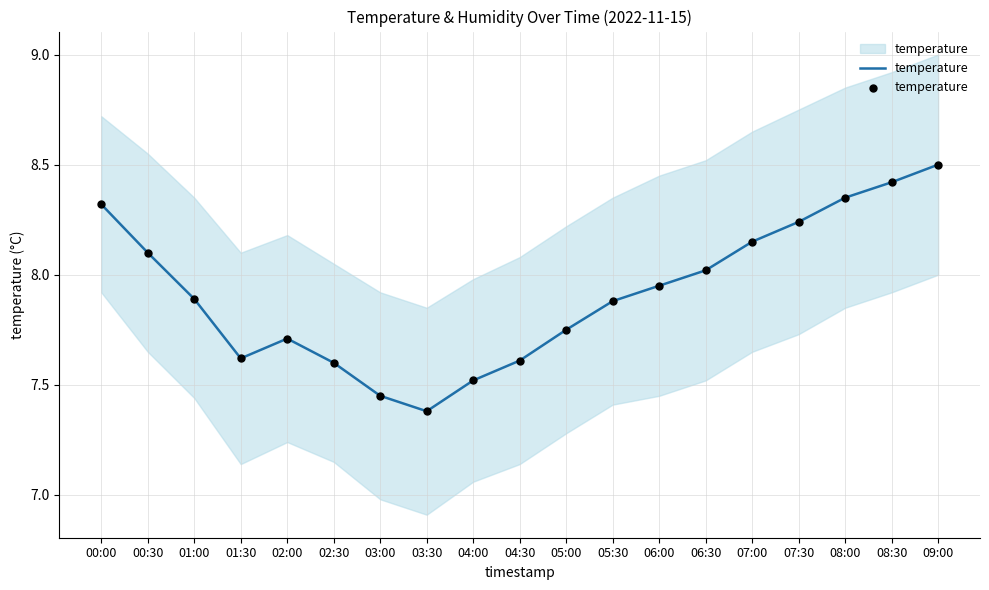

What is the ratio of the value at 02:30 to the value at 03:00?

1.0